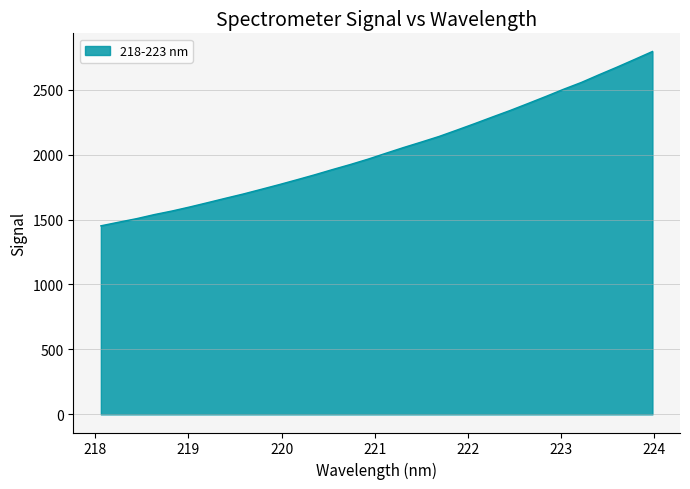

What is the greatest value displayed?

2793.7